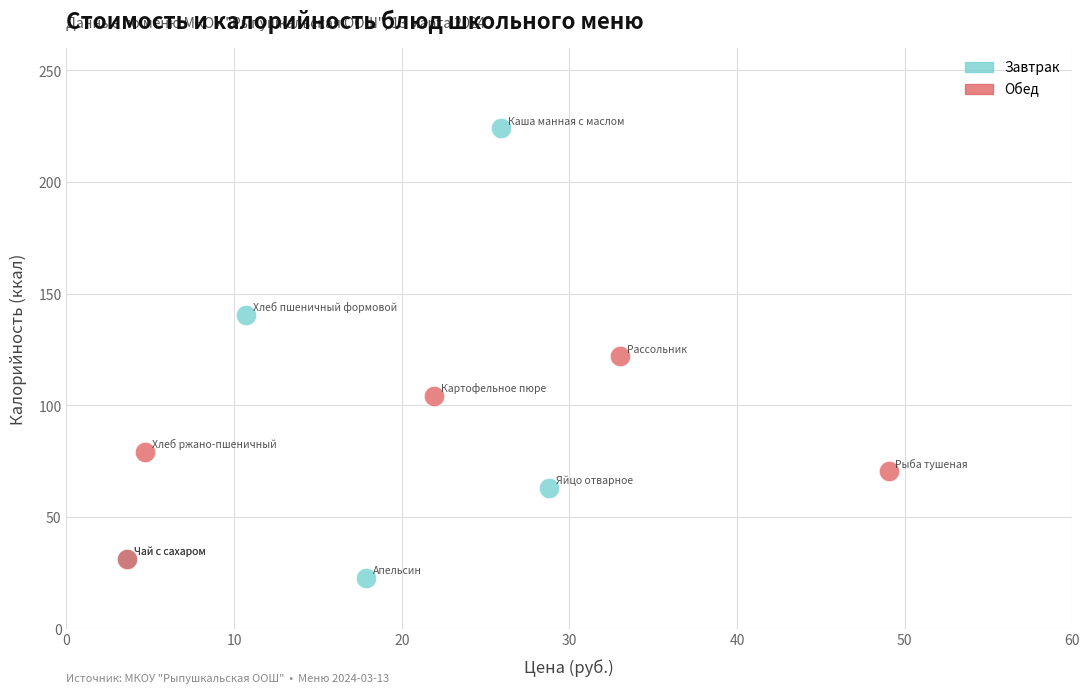

Which series contains the highest Y value?

Завтрак